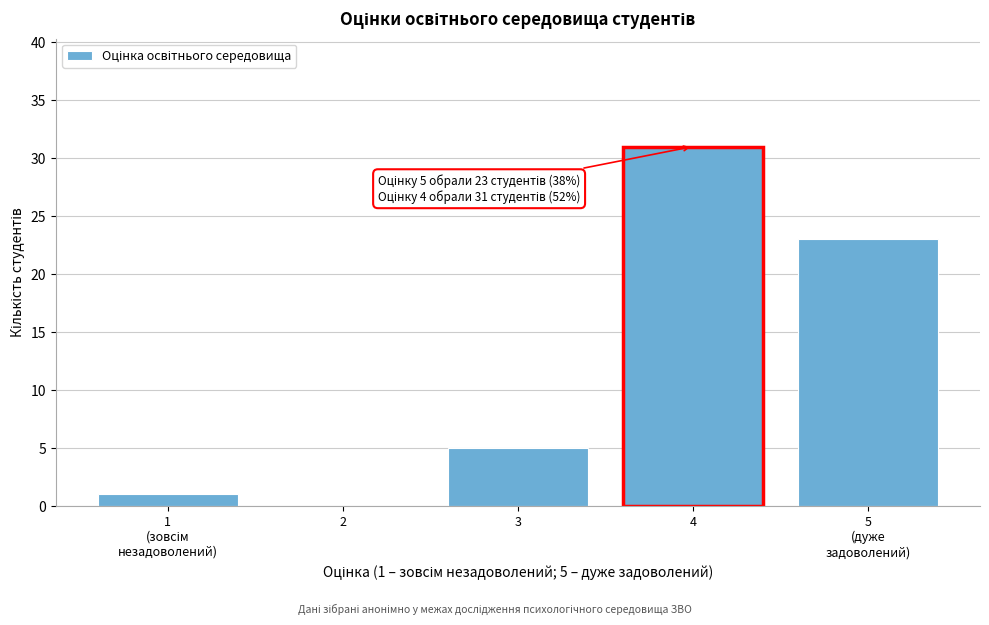

What is the maximum value shown in the chart?

31